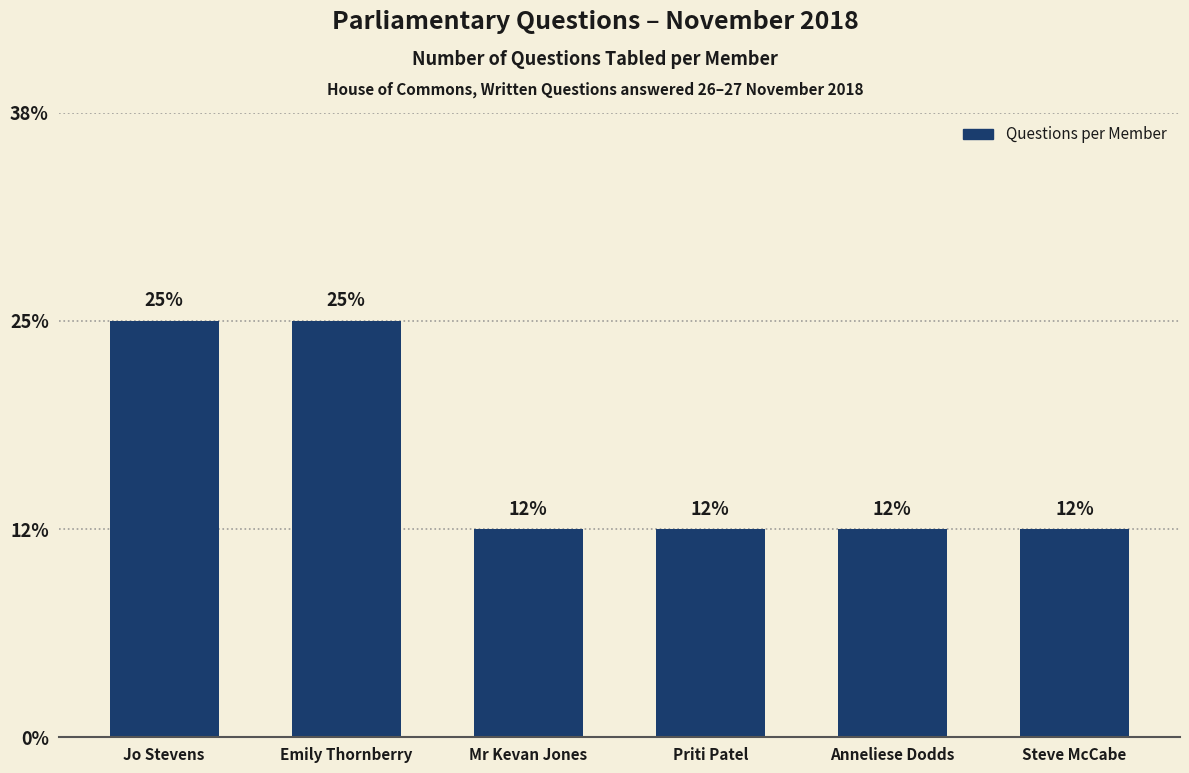

Reading left to right, what are all the values shown in this chart?

Jo Stevens=2	Emily Thornberry=2	Mr Kevan Jones=1	Priti Patel=1	Anneliese Dodds=1	Steve McCabe=1